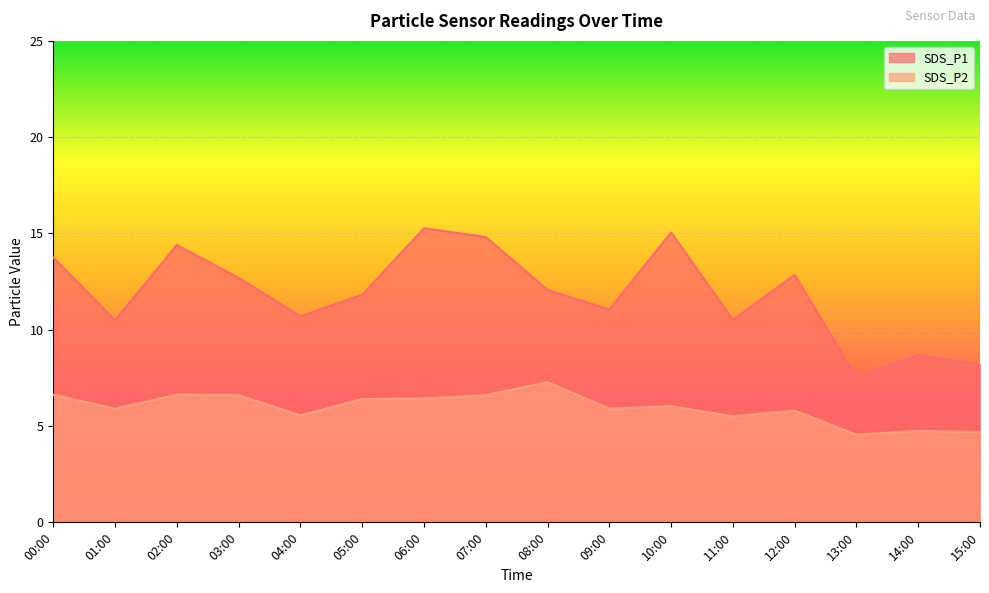

Reading left to right, transcribe all the data shown in this chart.

SDS_P1: 00:00=13.8	01:00=10.5	02:00=14.4	03:00=12.7	04:00=10.7	05:00=11.8	06:00=15.3	07:00=14.8	08:00=12.1	09:00=11.1	10:00=15.1	11:00=10.5	12:00=12.8	13:00=7.5	14:00=8.7	15:00=8.2
SDS_P2: 00:00=6.6	01:00=5.9	02:00=6.6	03:00=6.6	04:00=5.5	05:00=6.4	06:00=6.4	07:00=6.6	08:00=7.3	09:00=5.9	10:00=6.0	11:00=5.5	12:00=5.8	13:00=4.5	14:00=4.8	15:00=4.7